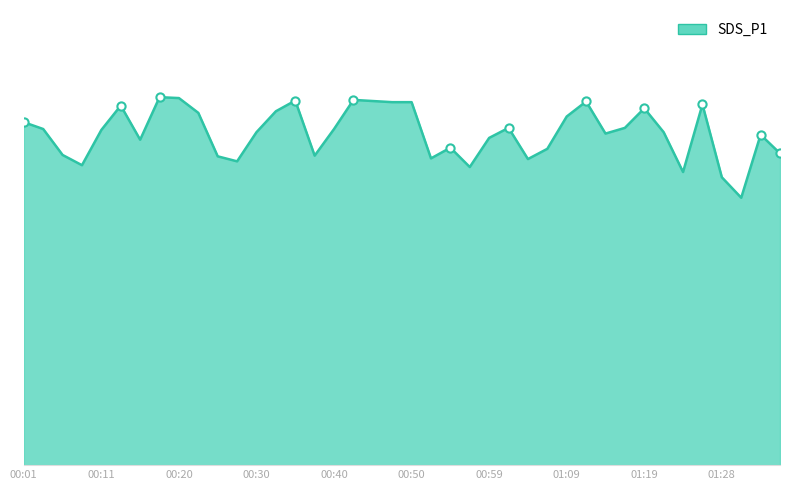

Is this an area chart (filled region under the line)?

Yes